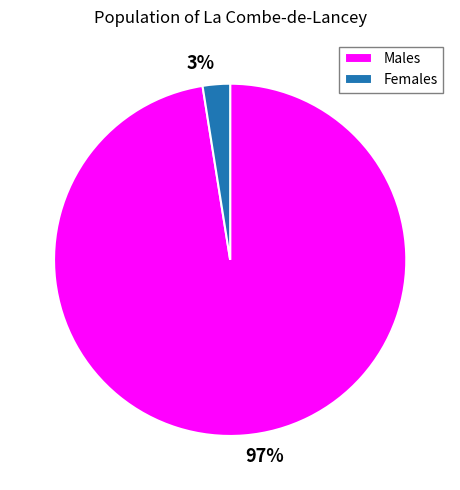

Which has a higher value, Females or Males?

Males